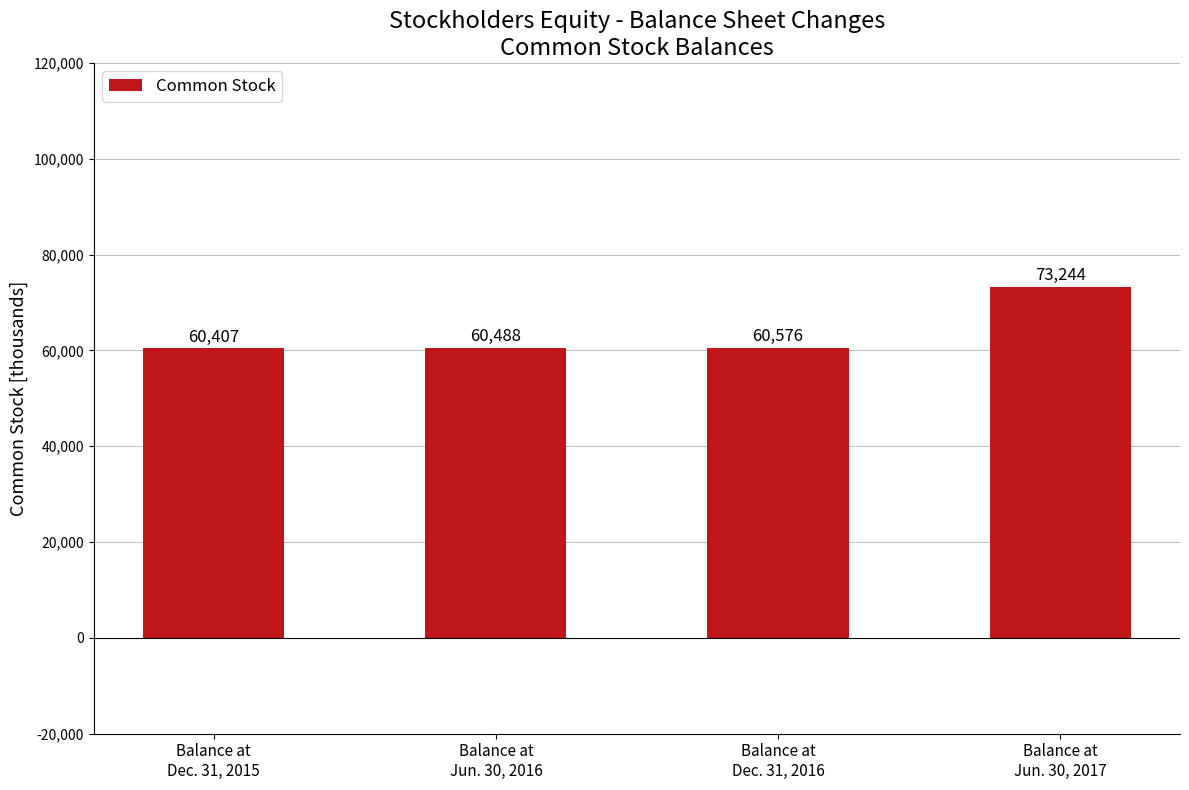

What is the value of the 1st bar from the left?

60407